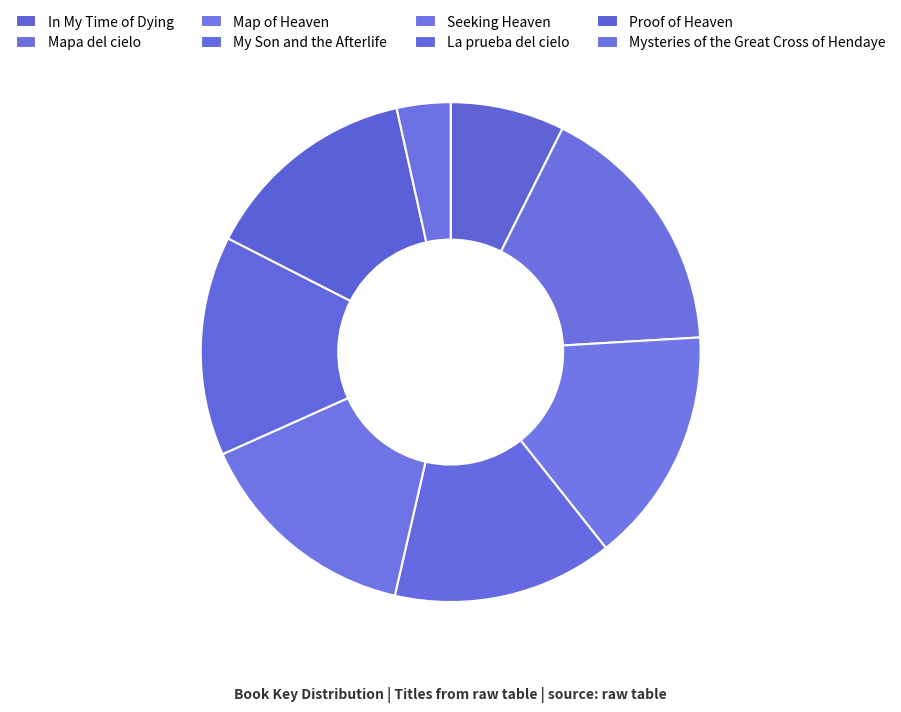

To the nearest percent, what portion does Seeking Heaven represent?

15%